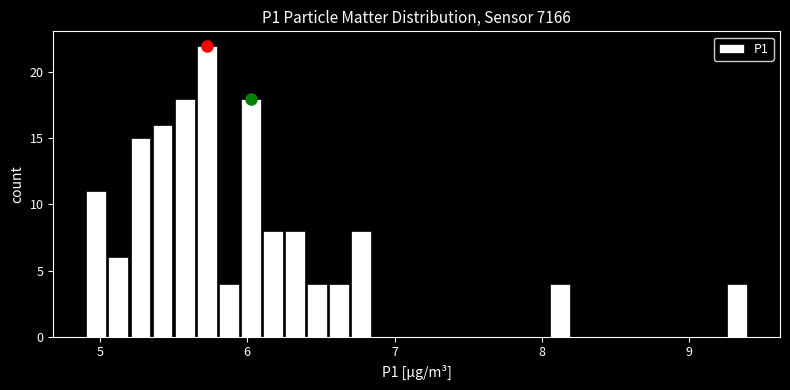

Read against the x-axis, roughly where is the centre of the tallest bar?

5.7